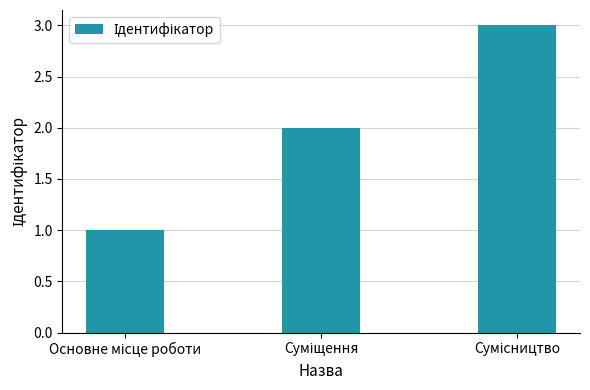

Reading left to right, what are all the values shown in this chart?

1	2	3